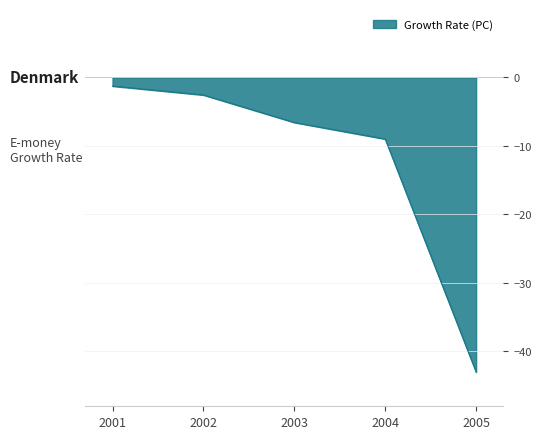

Which has a higher value, 2003 or 2004?

2003